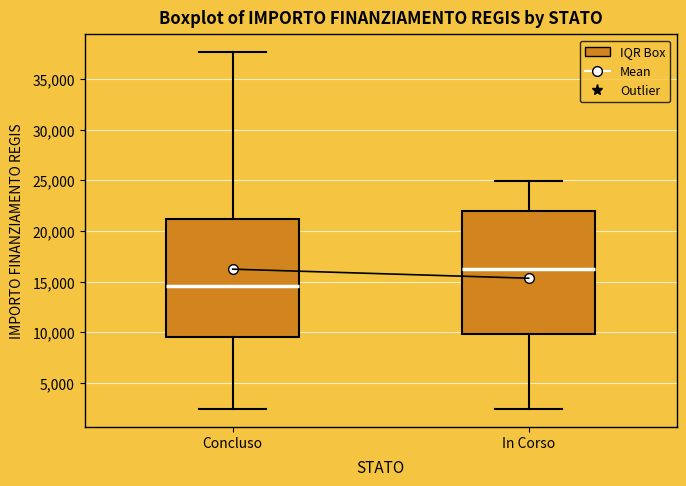

Reading left to right, read every box against the y-axis: the position of its median line, the range the box covers, and the ends of its whiskers. The values are not printed on the chart, so give them approximately, as read against the axis.

Concluso: median 14500, box 9500 to 21000, whiskers 2500 to 37500
In Corso: median 16500, box 10000 to 22000, whiskers 2500 to 25000